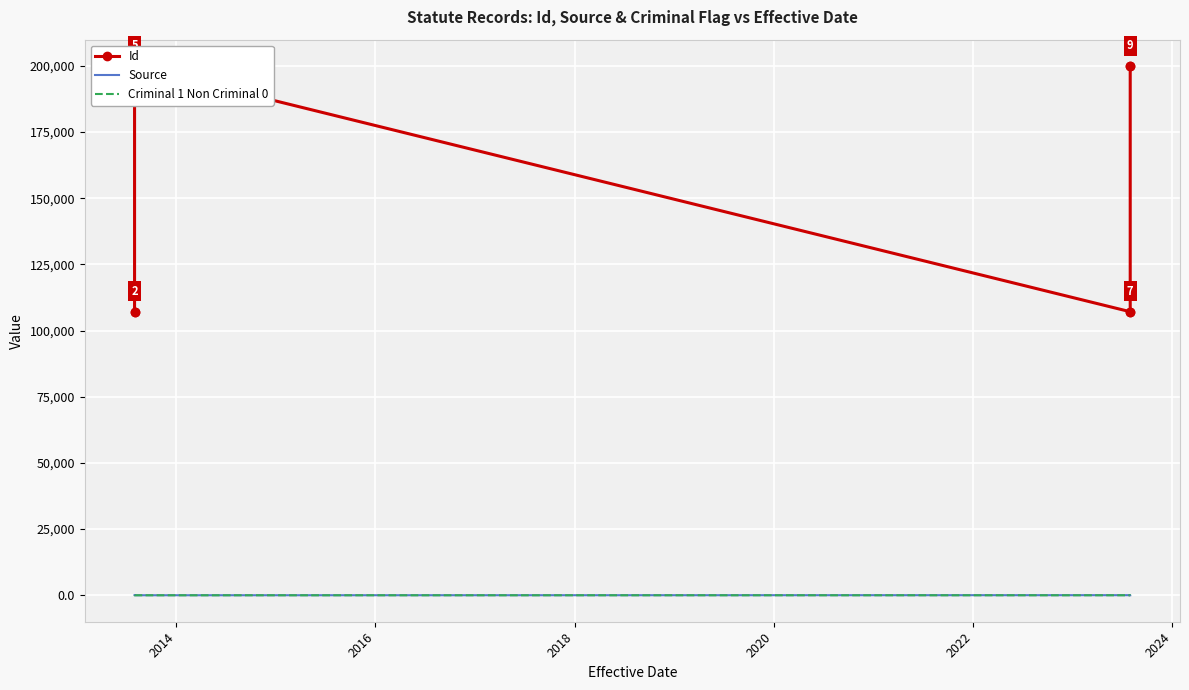

What is the highest value of the Source series?

39.0